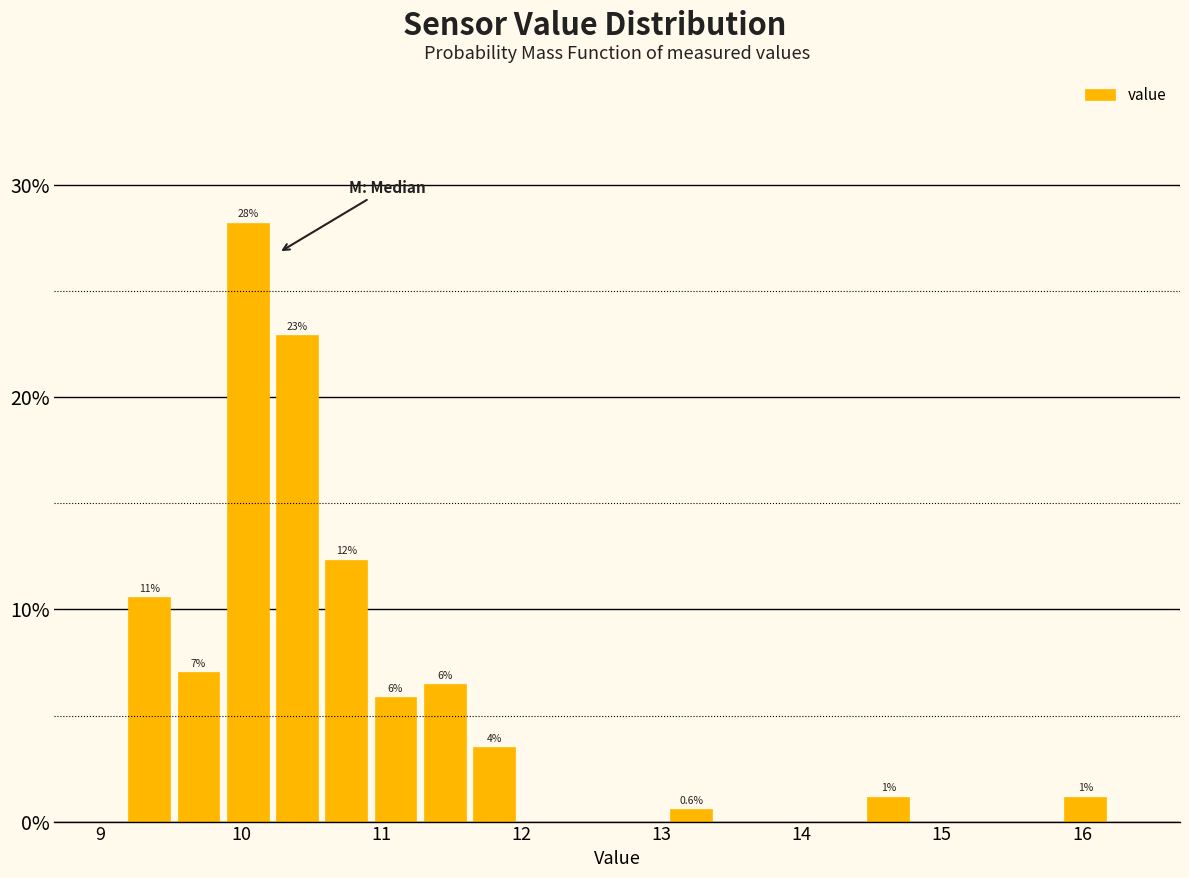

Read against the x-axis, roughly where is the centre of the tallest bar?

10.0